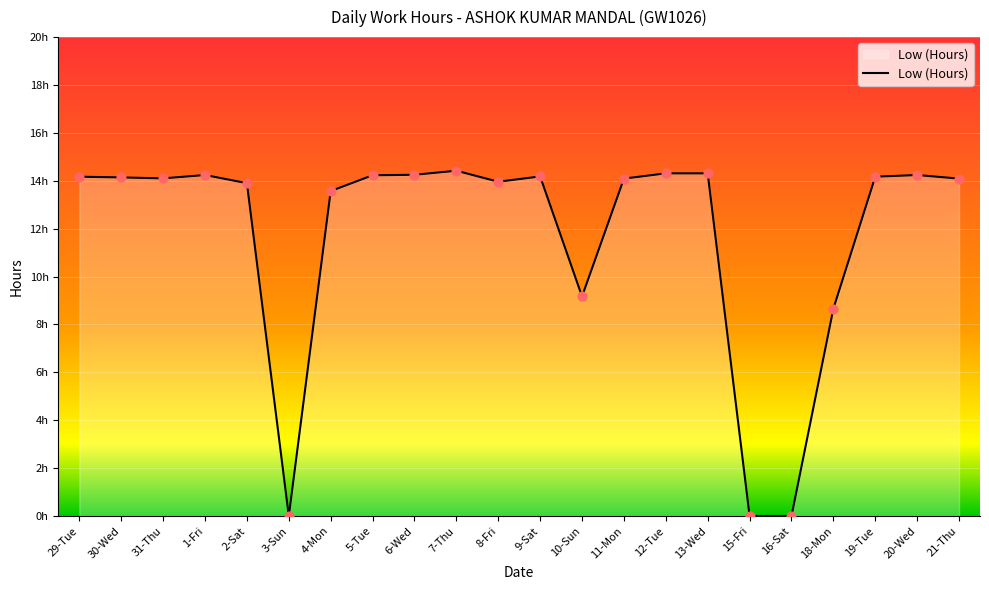

Is this an area chart (filled region under the line)?

Yes